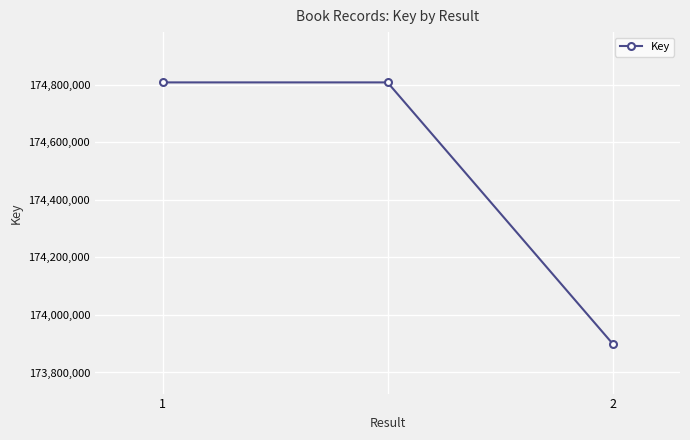

Reading left to right, what are all the values shown in this chart?

174808438	174808438	173900607